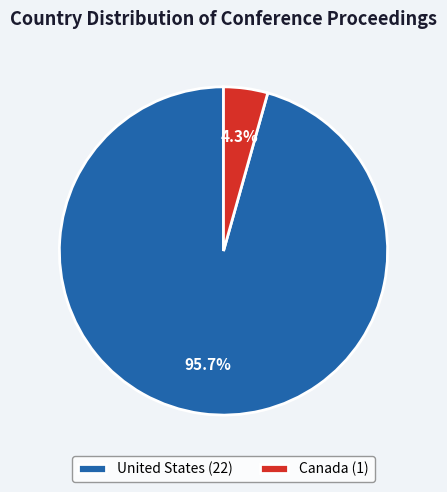

Between Canada (1) and United States (22), which is larger?

United States (22)